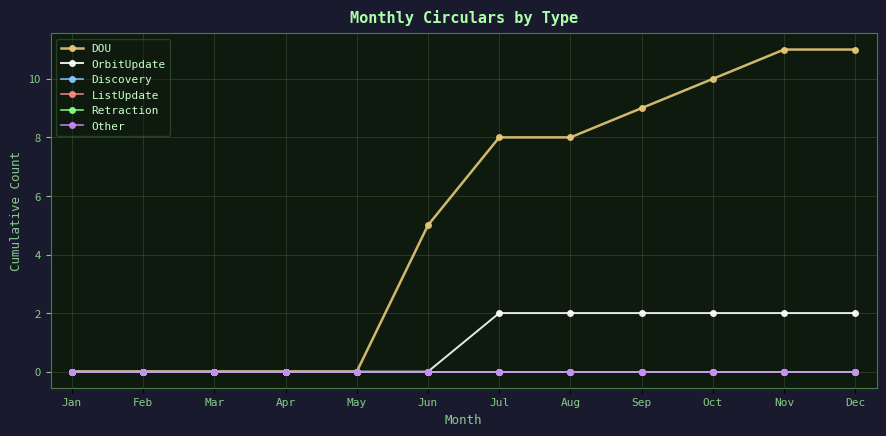

Does the chart have visible grid lines?

Yes